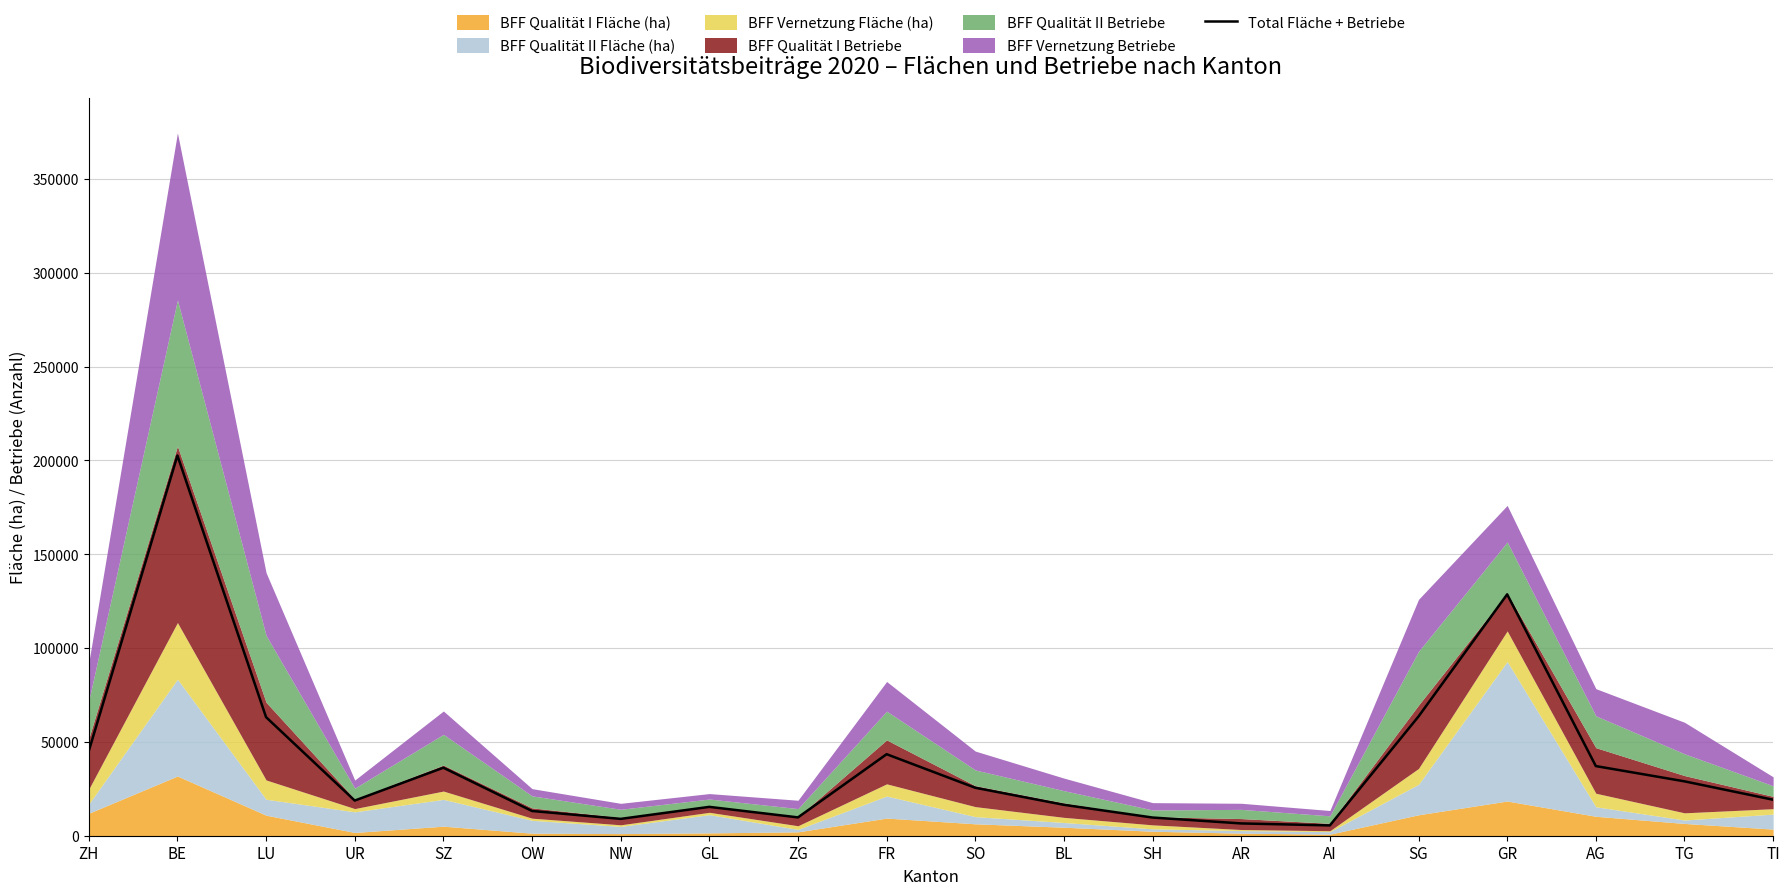

List the labels in order of value, smallest first.

AI, AR, NW, SH, ZG, OW, GL, BL, UR, TI, SO, TG, SZ, AG, FR, ZH, LU, SG, GR, BE